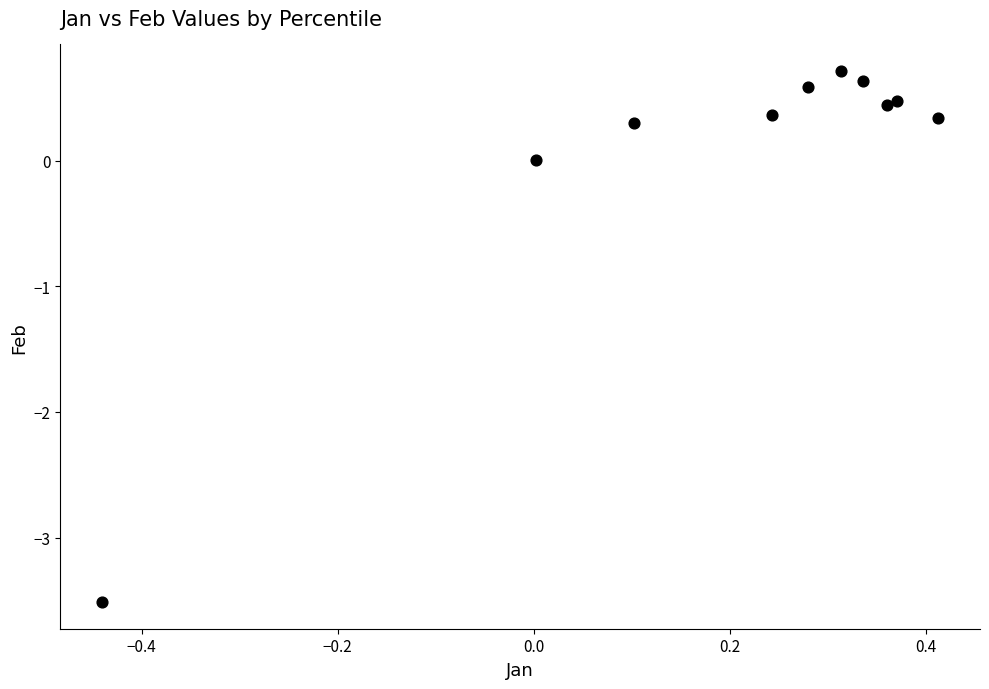

What is the range of X values (max minus min)?

0.9